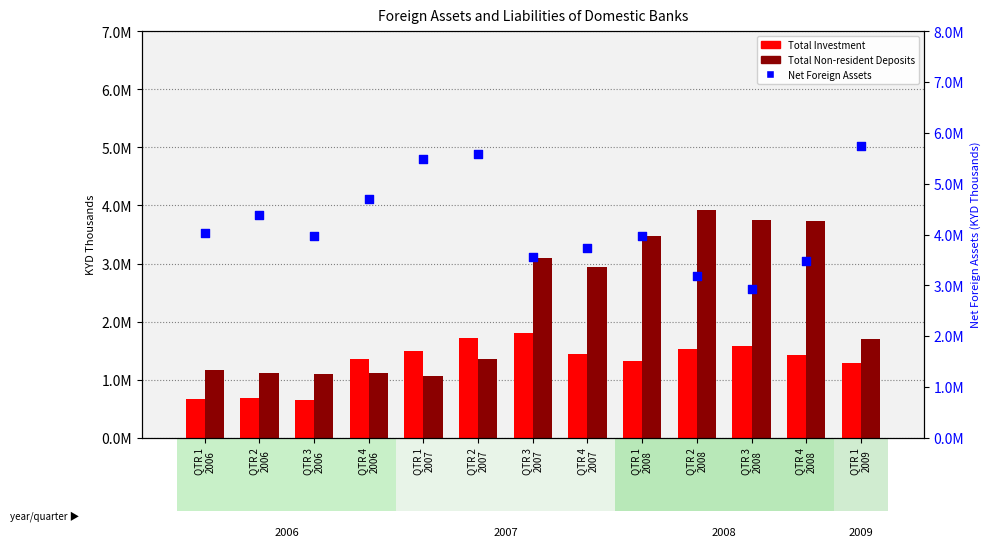

Is the value of Total Investment at QTR 4
2006 greater than the value of Net Foreign Assets at QTR 1
2006?

No